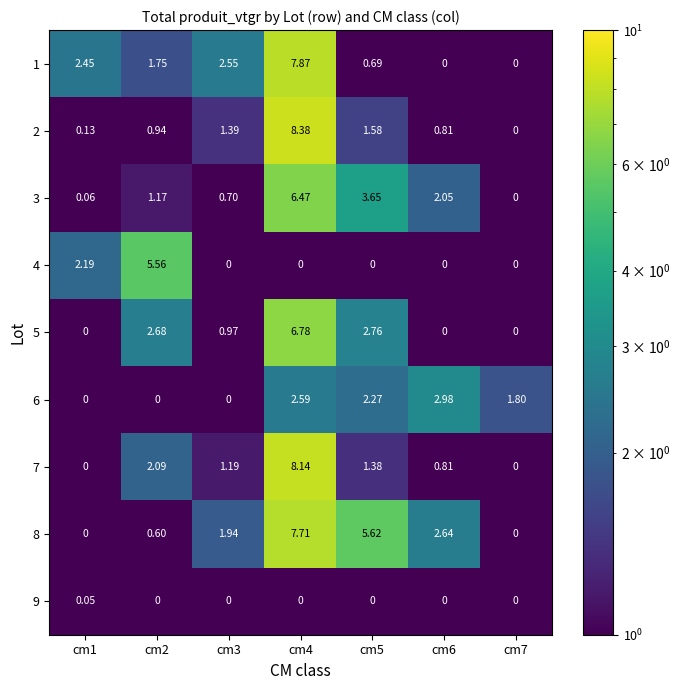

How many positive values does the 3 series have?

6